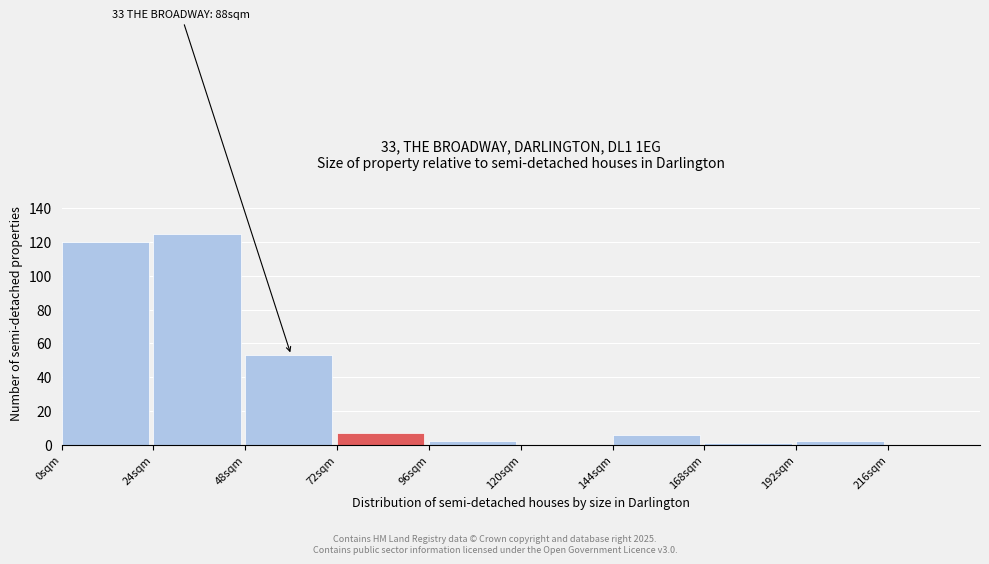

Reading right to left, list all the values displayed in this chart.

216sqm=0	192sqm=2	168sqm=1	144sqm=6	120sqm=0	96sqm=2	72sqm=7	48sqm=53	24sqm=125	0sqm=120